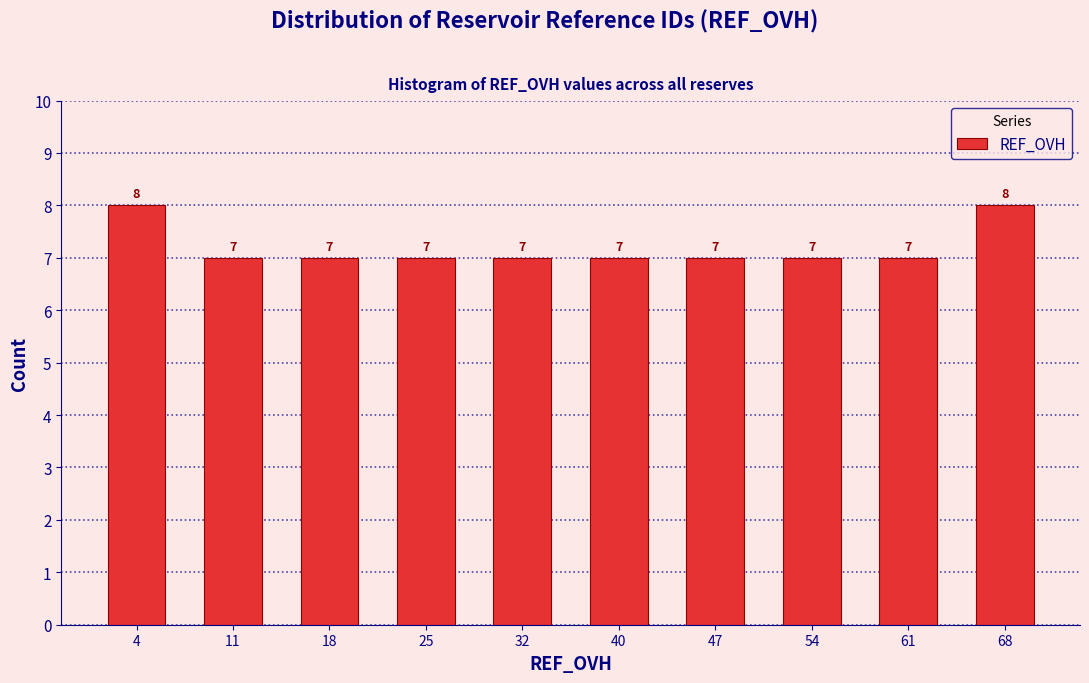

Reading left to right, extract all data points from this chart.

8	7	7	7	7	7	7	7	7	8